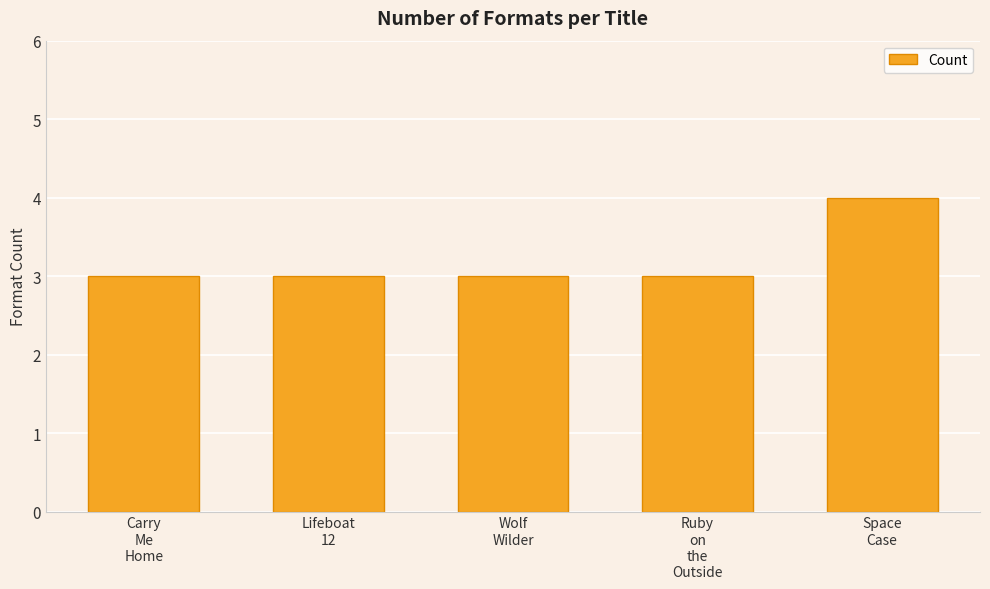

What is the value of the 5th bar from the left?

4